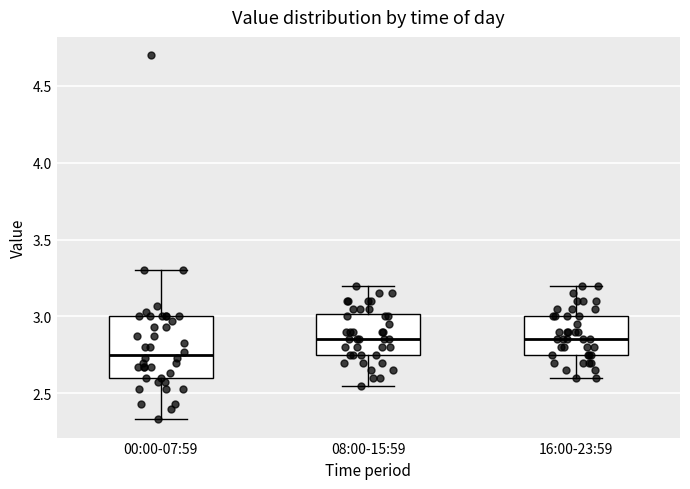

Reading left to right, transcribe this box plot: for each box, give where its median line is, the range the box spans, and where its two whiskers end, as read against the y-axis. The values are not printed on the chart, so give them approximately, as read against the axis.

00:00-07:59: median 2.75, box 2.60 to 3.00, whiskers 2.35 to 3.30
08:00-15:59: median 2.85, box 2.75 to 3.00, whiskers 2.55 to 3.20
16:00-23:59: median 2.85, box 2.75 to 3.00, whiskers 2.60 to 3.20